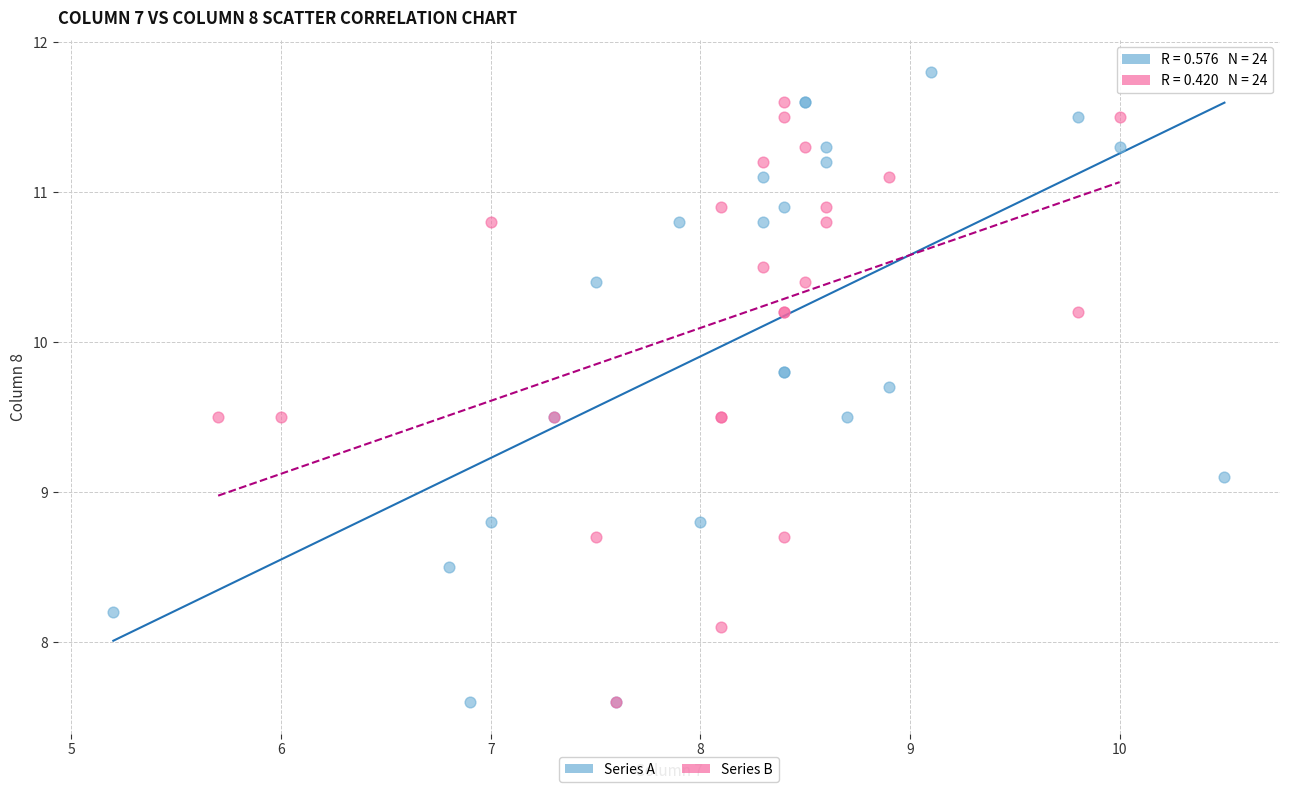

What are all the series names shown in the legend?

Series A, Series B